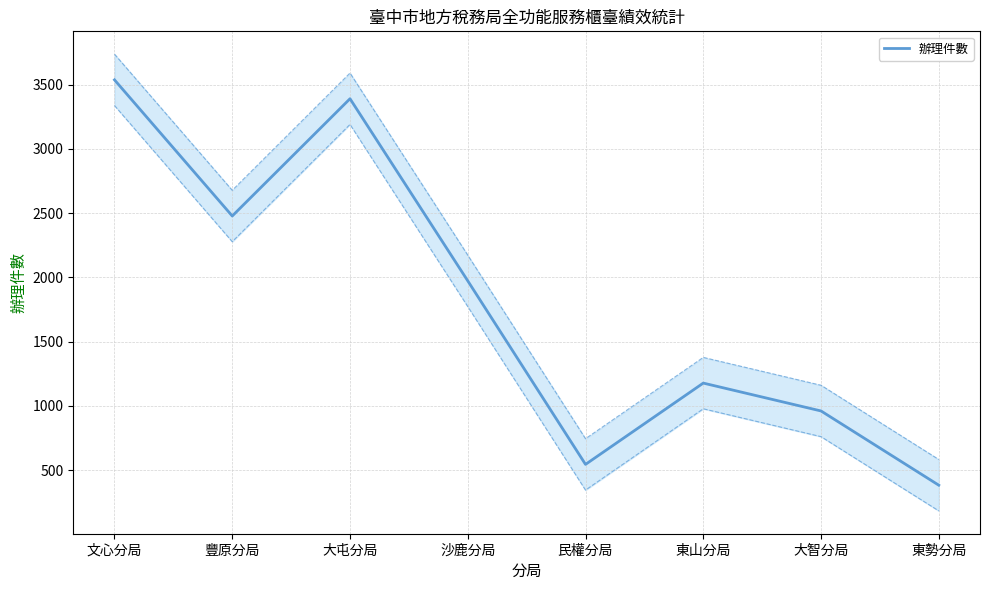

What is the smallest value displayed?

382